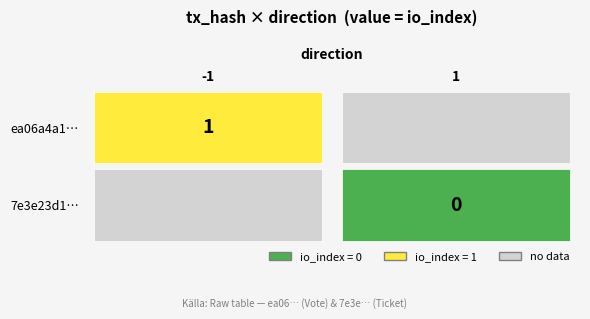

What is the sum of all 1 values?

1